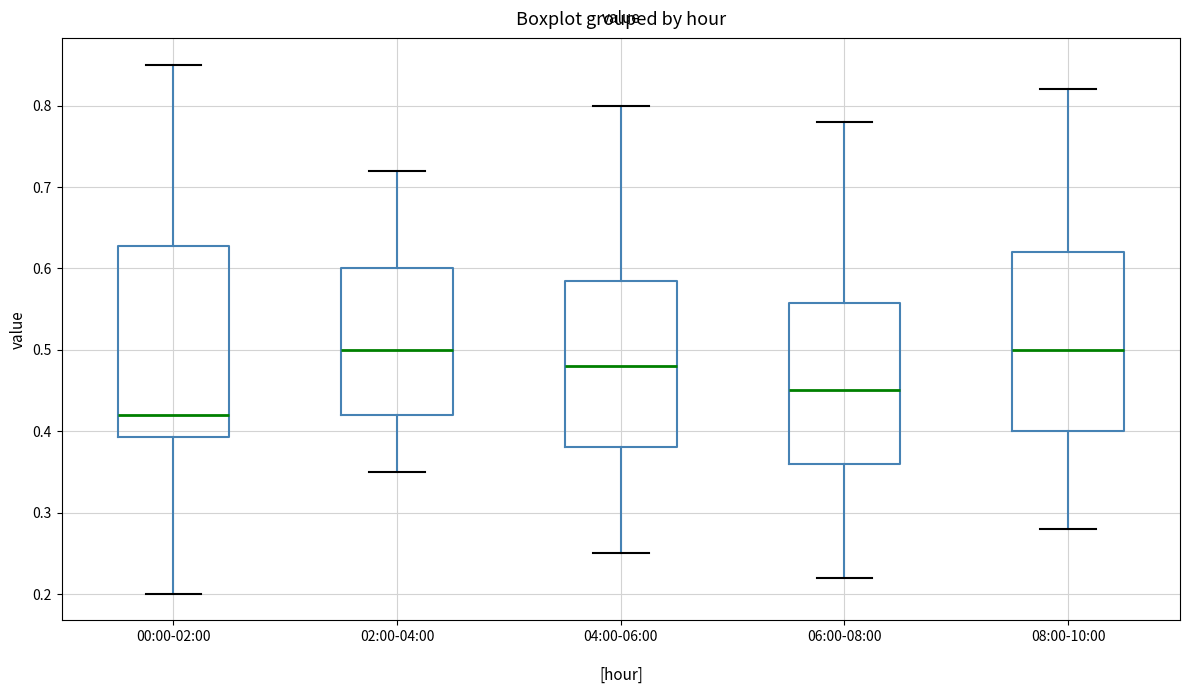

Reading left to right, transcribe this box plot: for each box, give where its median line is, the range the box spans, and where its two whiskers end, as read against the y-axis. The values are not printed on the chart, so give them approximately, as read against the axis.

00:00-02:00: median 0.42, box 0.39 to 0.63, whiskers 0.20 to 0.85
02:00-04:00: median 0.50, box 0.42 to 0.60, whiskers 0.35 to 0.72
04:00-06:00: median 0.48, box 0.38 to 0.59, whiskers 0.25 to 0.80
06:00-08:00: median 0.45, box 0.36 to 0.56, whiskers 0.22 to 0.78
08:00-10:00: median 0.50, box 0.40 to 0.62, whiskers 0.28 to 0.82